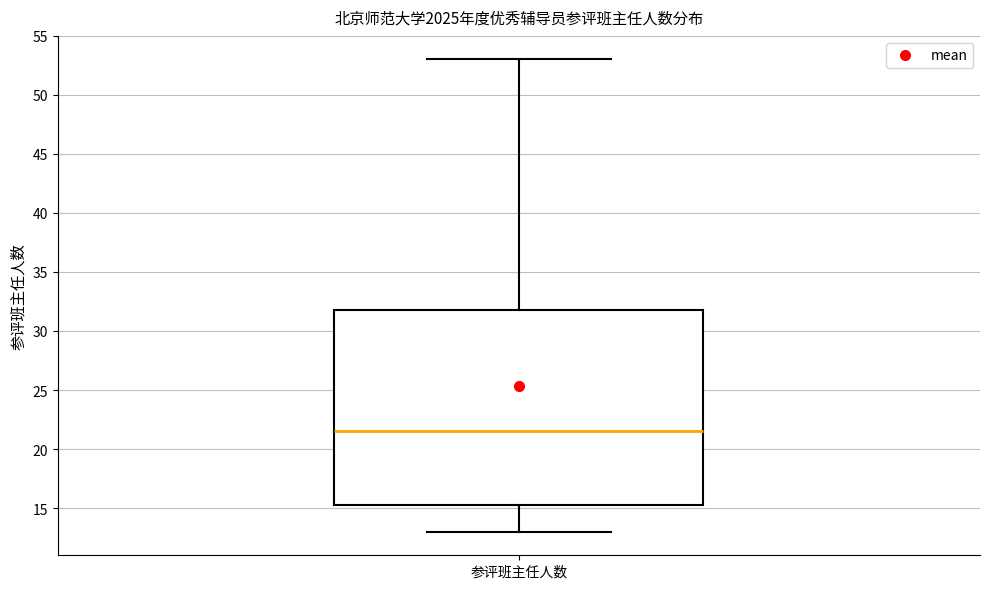

Where does the lower whisker of the box for 参评班主任人数 end on the y-axis? The values are not printed on the chart, so give them approximately, as read against the axis.

13.0